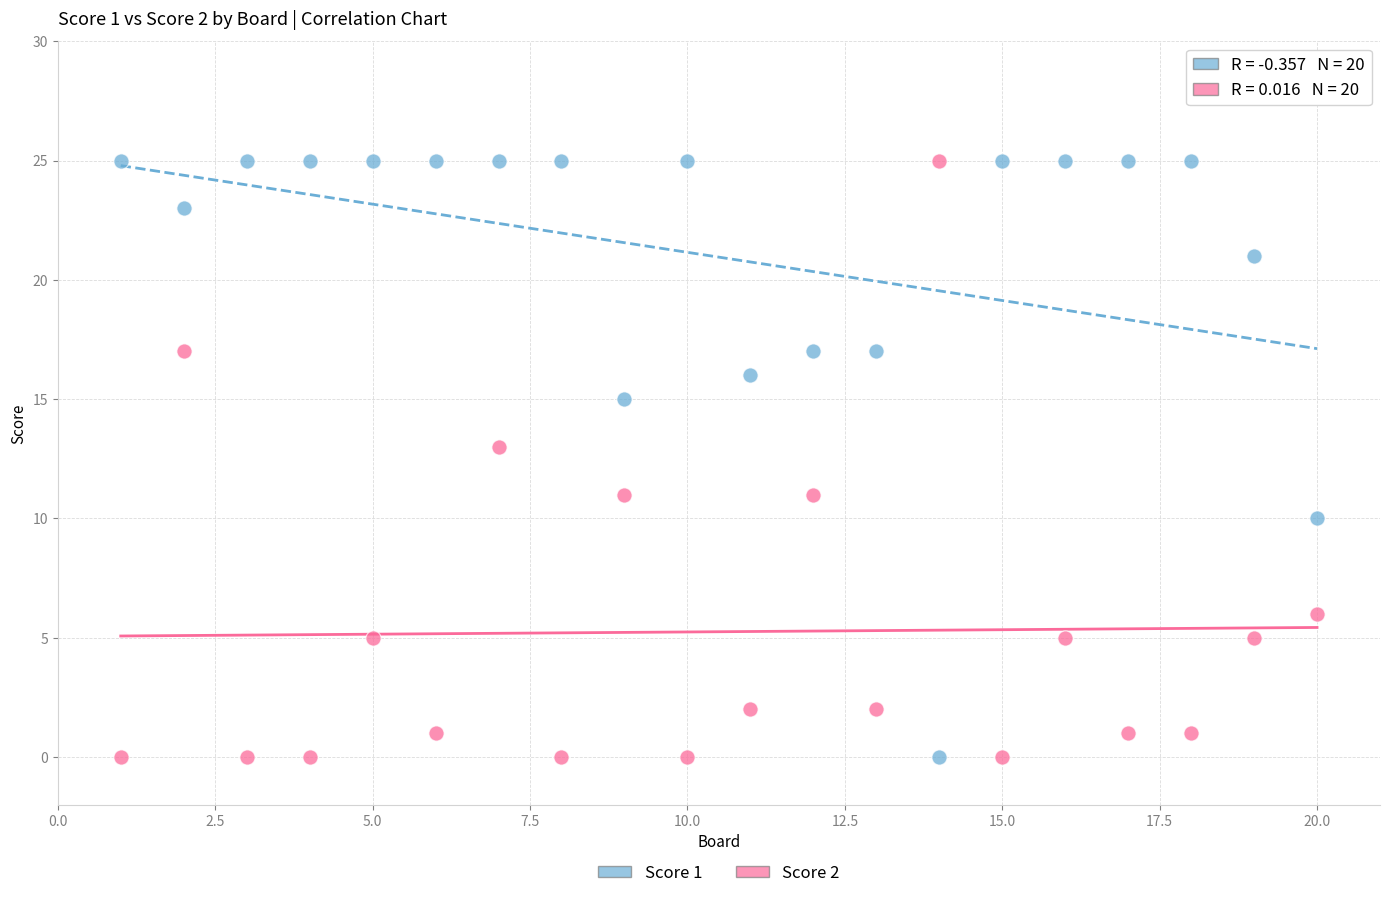

Across all data points, what is the range of Y values (max minus min)?

25